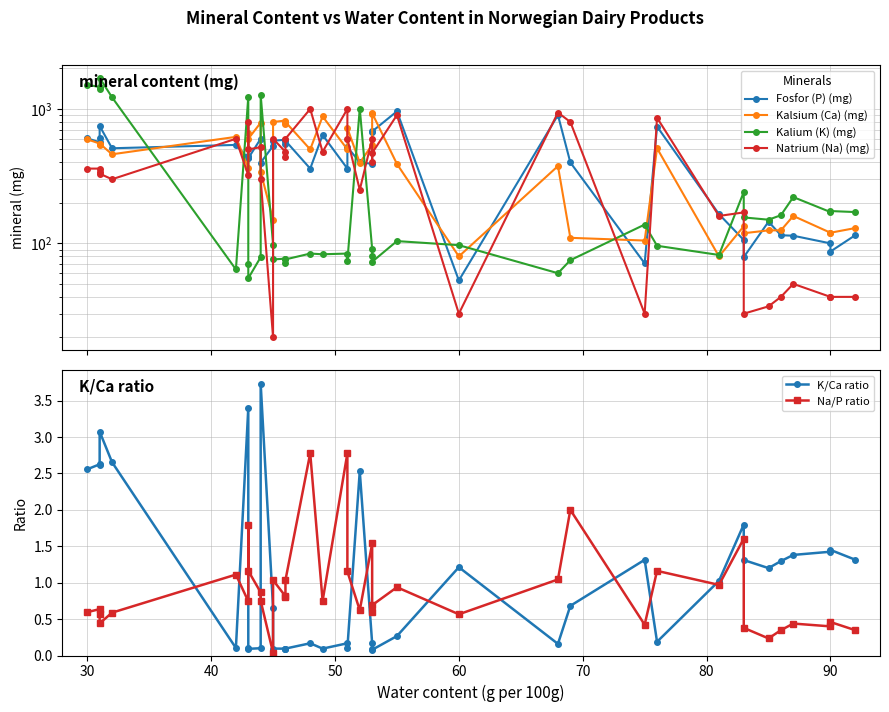

Reading left to right, extract all data points from this chart.

Fosfor (P) (mg): 605.0	565.0	603.0	747.0	510.0	540.0	430.0	445.0	430.0	600.0	399.0	530.0	580.0	590.0	550.0	580.0	360.0	640.0	360.0	520.0	402.0	390.0	670.0	680.0	960.0	53.0	900.0	400.0	71.0	740.0	165.0	106.0	79.0	145.0	115.0	114.0	100.0	87.0	115.0
Kalsium (Ca) (mg): 594.0	553.0	540.0	553.0	460.0	620.0	363.0	660.0	600.0	790.0	341.0	150.0	800.0	820.0	770.0	800.0	500.0	880.0	500.0	720.0	398.0	540.0	910.0	930.0	390.0	80.0	376.0	110.0	105.0	510.0	80.0	134.0	119.0	125.0	125.0	160.0	120.0	120.0	130.0
Kalium (K) (mg): 1519.0	1452.0	1410.0	1700.0	1221.0	64.0	1233.0	70.0	55.0	79.0	1273.0	98.0	76.0	77.0	71.0	76.0	84.0	83.0	84.0	74.0	1007.0	91.0	80.0	73.0	104.0	97.0	60.0	75.0	138.0	96.0	82.0	241.0	156.0	150.0	162.0	221.0	171.0	174.0	171.0
Natrium (Na) (mg): 360.0	360.0	340.0	330.0	300.0	600.0	320.0	800.0	500.0	520.0	300.0	20.0	600.0	480.0	440.0	600.0	1000.0	480.0	1000.0	600.0	250.0	600.0	400.0	470.0	900.0	30.0	940.0	800.0	30.0	860.0	160.0	170.0	30.0	34.0	40.0	50.0	40.0	40.0	40.0
K/Ca ratio: 2.6	2.6	2.6	3.1	2.7	0.1	3.4	0.1	0.1	0.1	3.7	0.7	0.1	0.1	0.1	0.1	0.2	0.1	0.2	0.1	2.5	0.2	0.1	0.1	0.3	1.2	0.2	0.7	1.3	0.2	1.0	1.8	1.3	1.2	1.3	1.4	1.4	1.4	1.3
Na/P ratio: 0.6	0.6	0.6	0.4	0.6	1.1	0.7	1.8	1.2	0.9	0.8	0.0	1.0	0.8	0.8	1.0	2.8	0.8	2.8	1.2	0.6	1.5	0.6	0.7	0.9	0.6	1.0	2.0	0.4	1.2	1.0	1.6	0.4	0.2	0.3	0.4	0.4	0.5	0.3